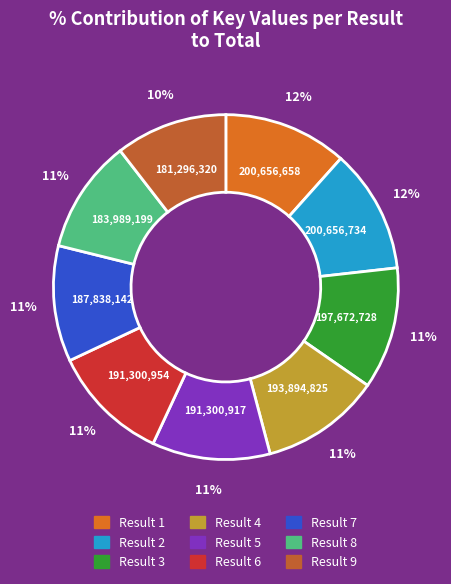

How many slices are in this pie chart?

9